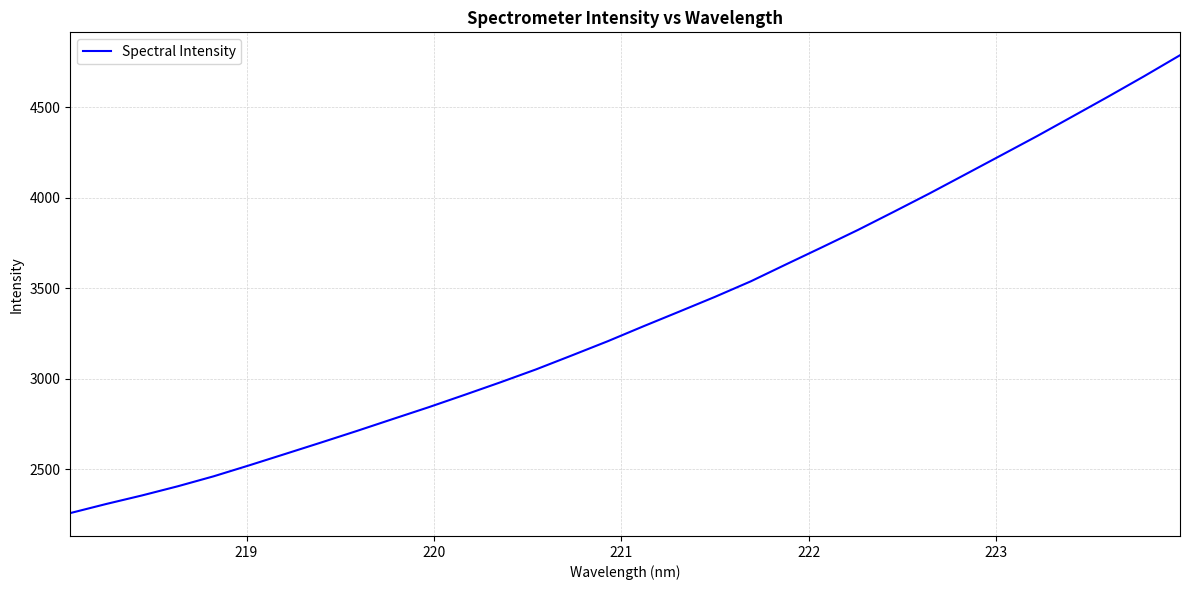

What is the average value?

3347.6